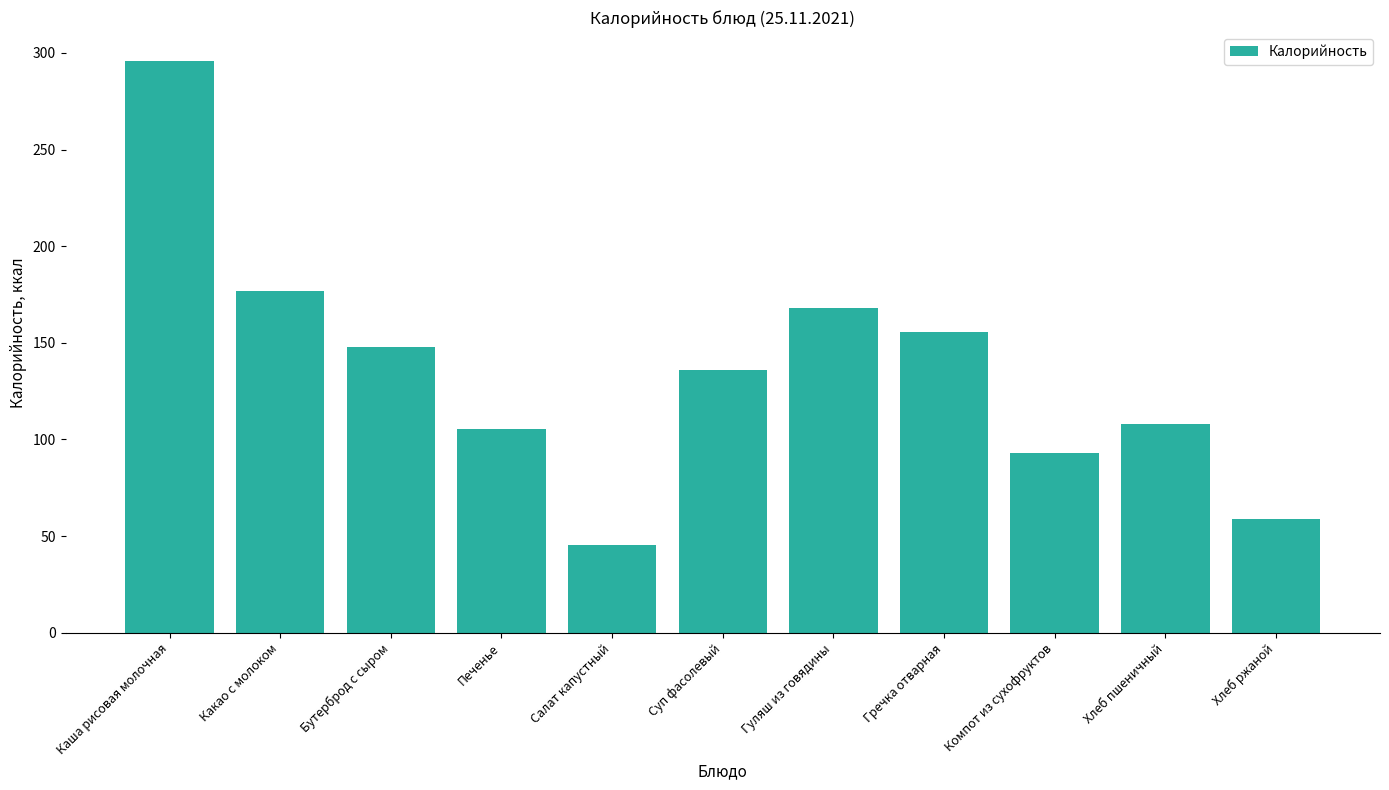

Does the chart contain stacked bars?

No